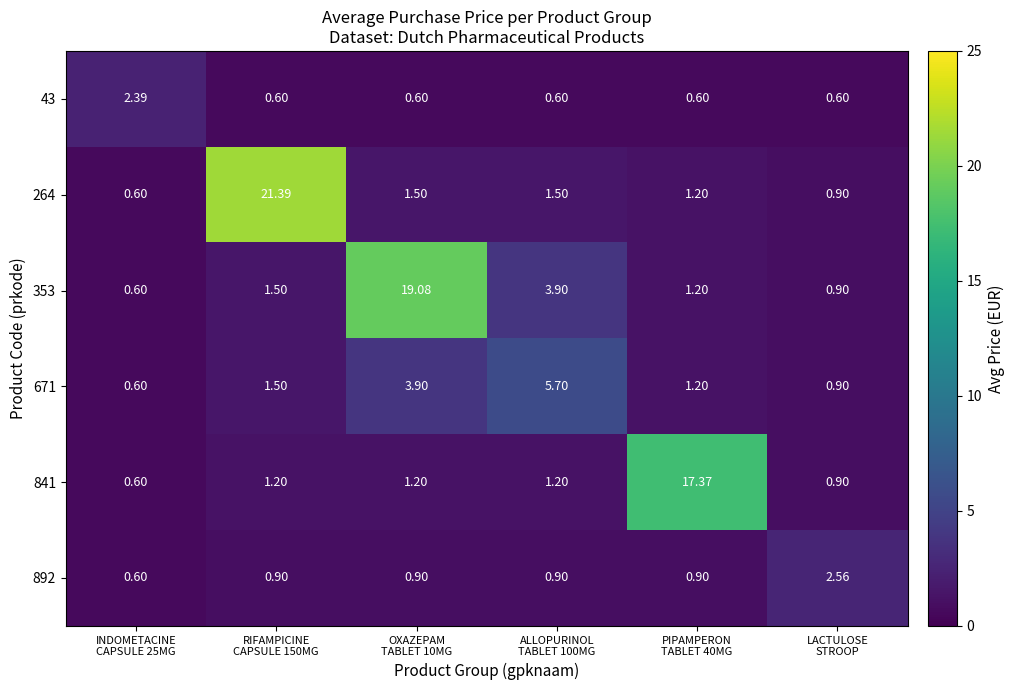

Rank the series by their maximum value, from highest to lowest.

264, 353, 841, 671, 892, 43